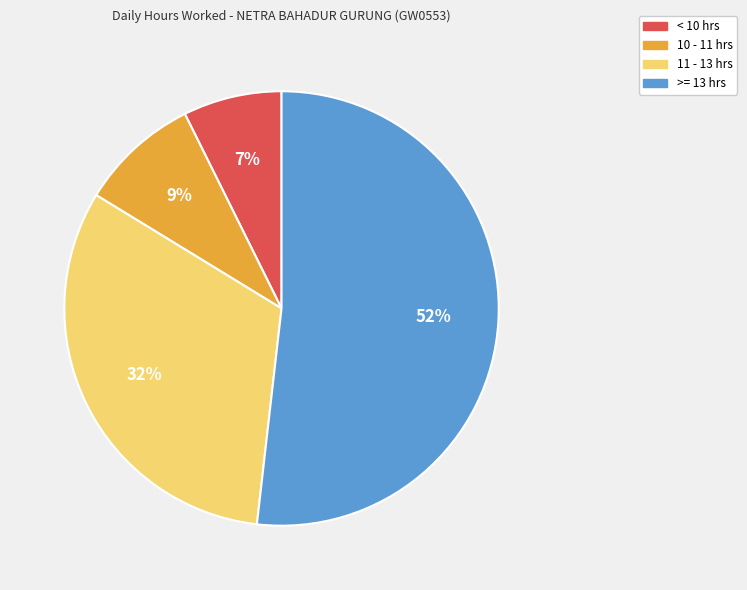

The 10 - 11 hrs slice represents 9% of the pie. True or false?

True